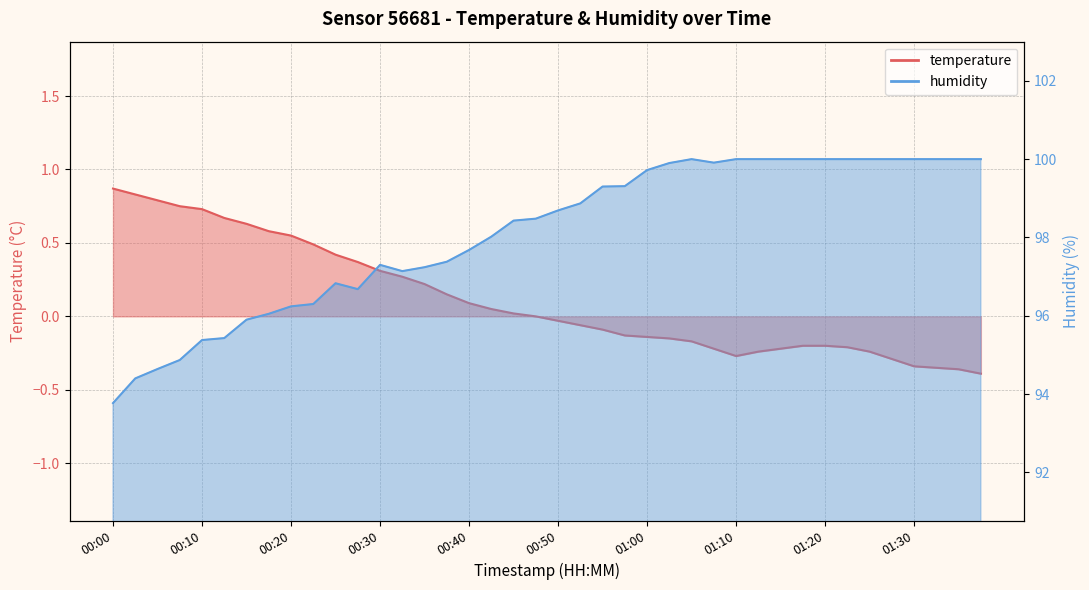

Reading left to right, transcribe all the data shown in this chart.

temperature: 00:00=0.9	00:03=0.8	00:05=0.8	00:08=0.8	00:10=0.7	00:13=0.7	00:15=0.6	00:18=0.6	00:20=0.6	00:23=0.5	00:25=0.4	00:28=0.4	00:30=0.3	00:32=0.3	00:35=0.2	00:37=0.1	00:40=0.1	00:42=0.1	00:45=0.0	00:47=-0.0	00:50=-0.0	00:52=-0.1	00:55=-0.1	00:57=-0.1	01:00=-0.1	01:02=-0.1	01:05=-0.2	01:07=-0.2	01:10=-0.3	01:12=-0.2	01:15=-0.2	01:17=-0.2	01:20=-0.2	01:22=-0.2	01:25=-0.2	01:27=-0.3	01:30=-0.3	01:32=-0.3	01:35=-0.4	01:37=-0.4
humidity: 00:00=93.8	00:03=94.4	00:05=94.6	00:08=94.9	00:10=95.4	00:13=95.4	00:15=95.9	00:18=96.0	00:20=96.2	00:23=96.3	00:25=96.8	00:28=96.7	00:30=97.3	00:32=97.1	00:35=97.2	00:37=97.4	00:40=97.7	00:42=98.0	00:45=98.4	00:47=98.5	00:50=98.7	00:52=98.9	00:55=99.3	00:57=99.3	01:00=99.7	01:02=99.9	01:05=100.0	01:07=99.9	01:10=100.0	01:12=100.0	01:15=100.0	01:17=100.0	01:20=100.0	01:22=100.0	01:25=100.0	01:27=100.0	01:30=100.0	01:32=100.0	01:35=100.0	01:37=100.0